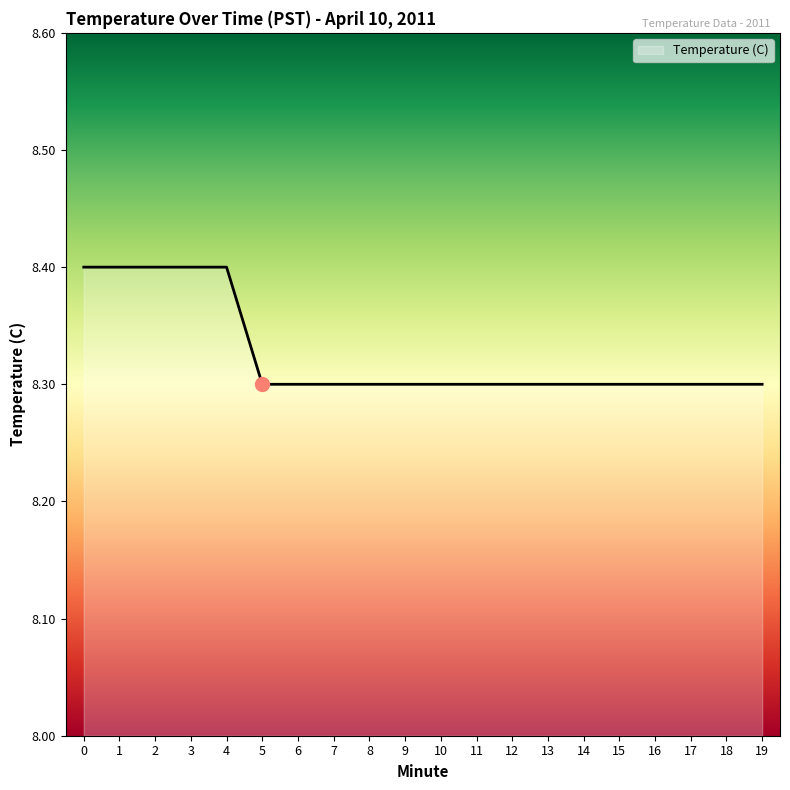

How many values are between 8 and 9?

20